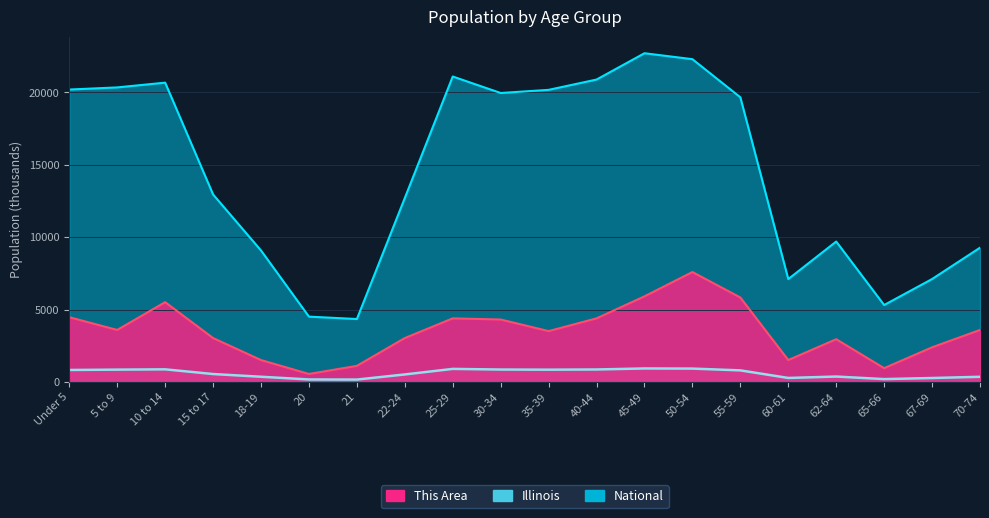

Reading left to right, extract all data points from this chart.

This Area: 4480.0	3600.0	5520.0	3040.0	1520.0	560.0	1120.0	3040.0	4400.0	4320.0	3520.0	4400.0	5920.0	7600.0	5840.0	1520.0	2960.0	960.0	2400.0	3600.0
Illinois: 835.6	859.4	879.4	554.7	367.3	179.6	172.8	526.6	910.3	865.7	855.8	870.1	940.1	930.8	807.8	284.2	381.2	205.3	279.8	364.5
National: 20201.4	20348.7	20677.2	12954.3	9086.1	4519.1	4354.3	12712.6	21101.8	19962.1	20179.6	20891.0	22708.6	22298.1	19664.8	7113.7	9704.2	5319.9	7115.4	9278.2